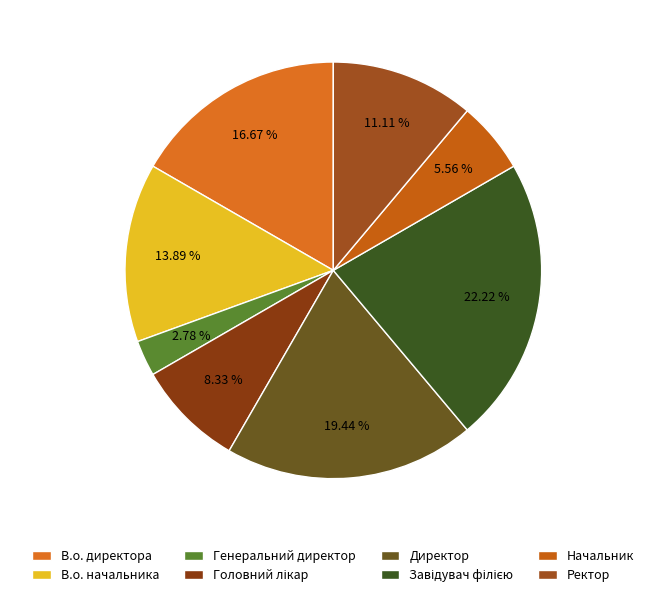

To the nearest percent, what is the difference between the largest and smallest slice percentages?

19%